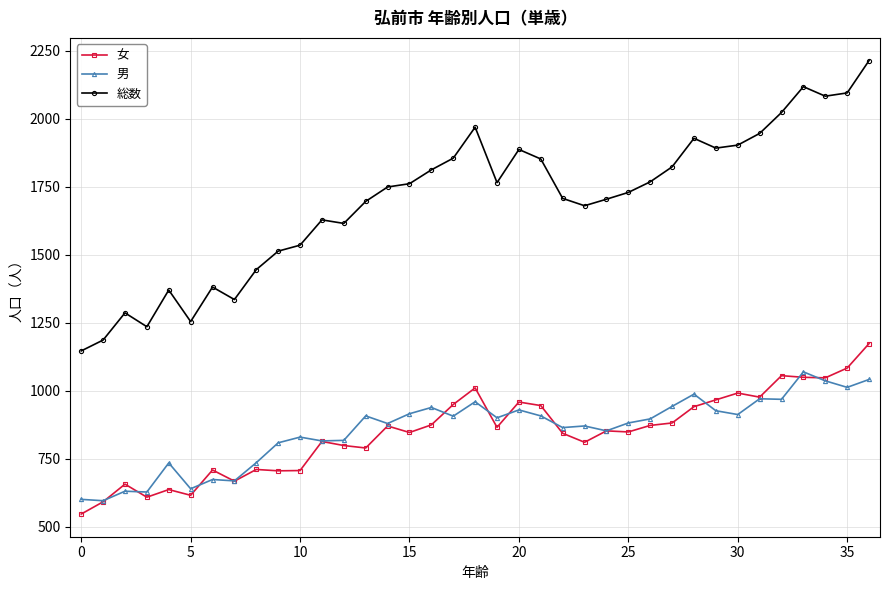

True or false: 総数 and 男 intersect in this chart.

False